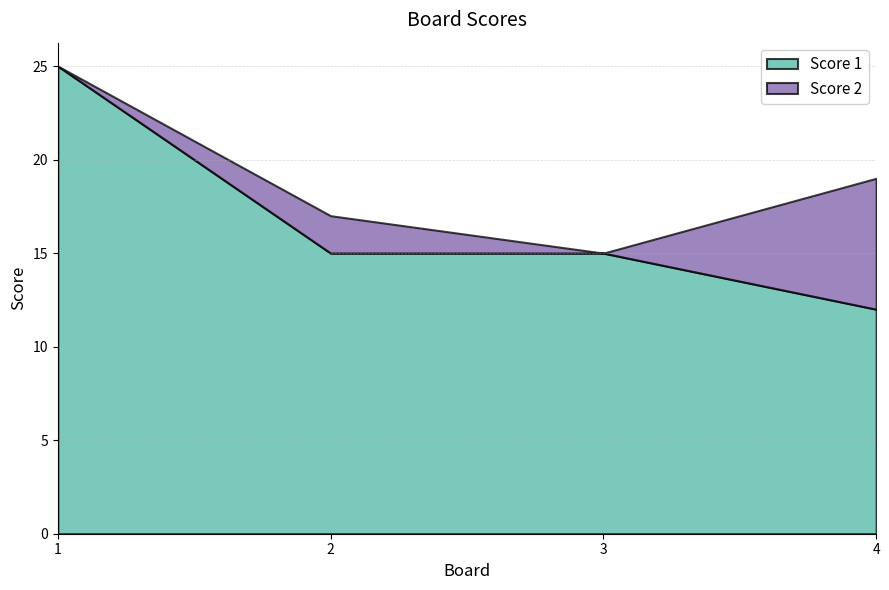

At 4, list the series in order from smallest to largest.

Score 2, Score 1